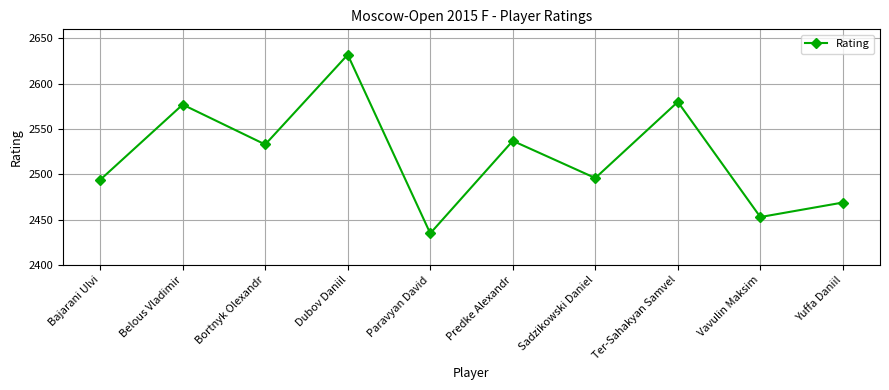

Is this an area chart (filled region under the line)?

No